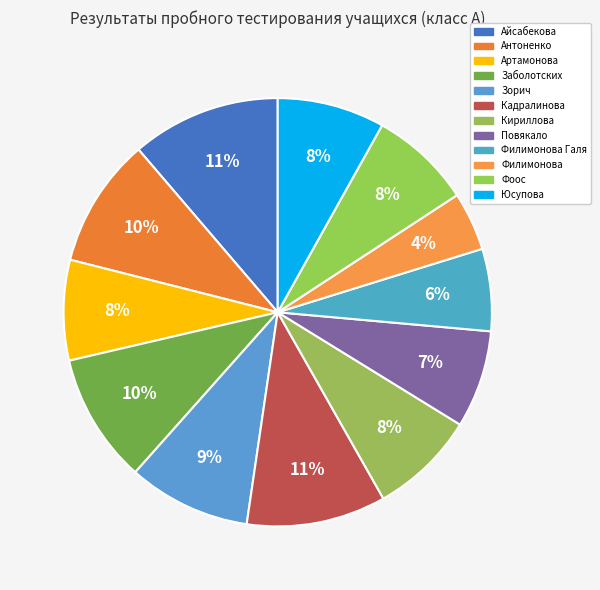

To the nearest percent, what portion does Филимонова represent?

4%